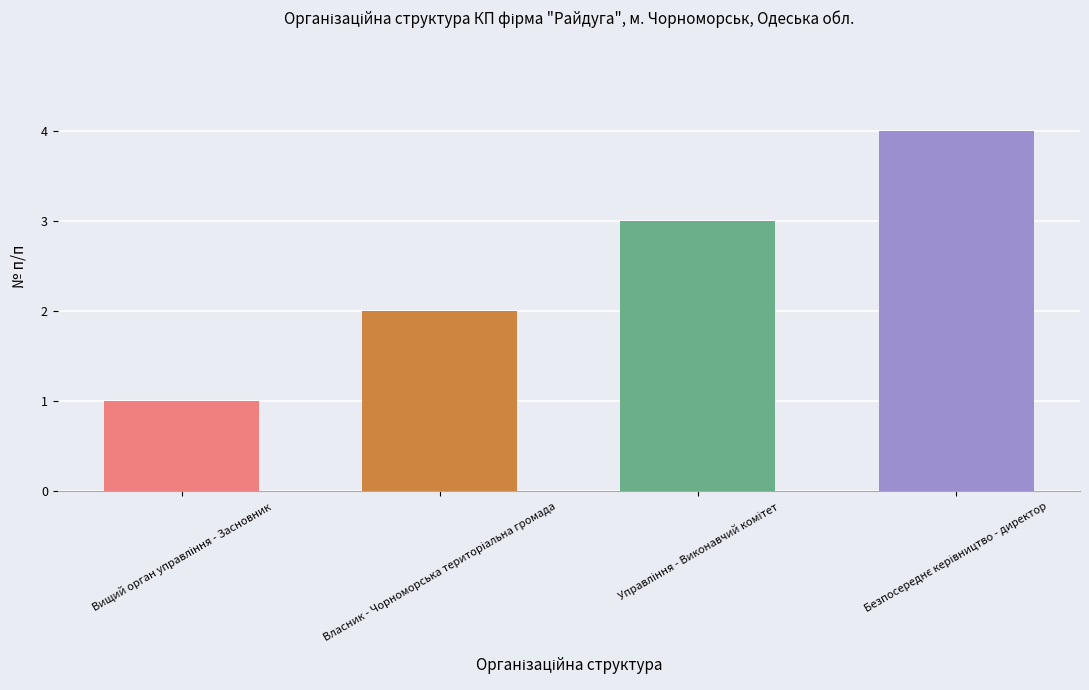

What is the maximum value shown in the chart?

4